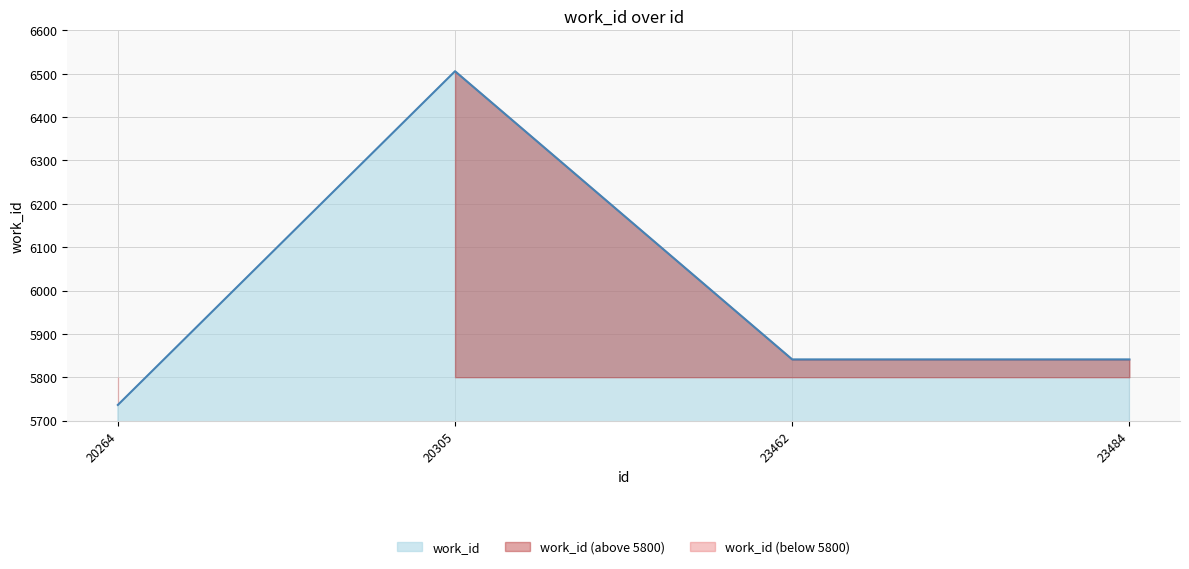

How many values are below 5841?

1